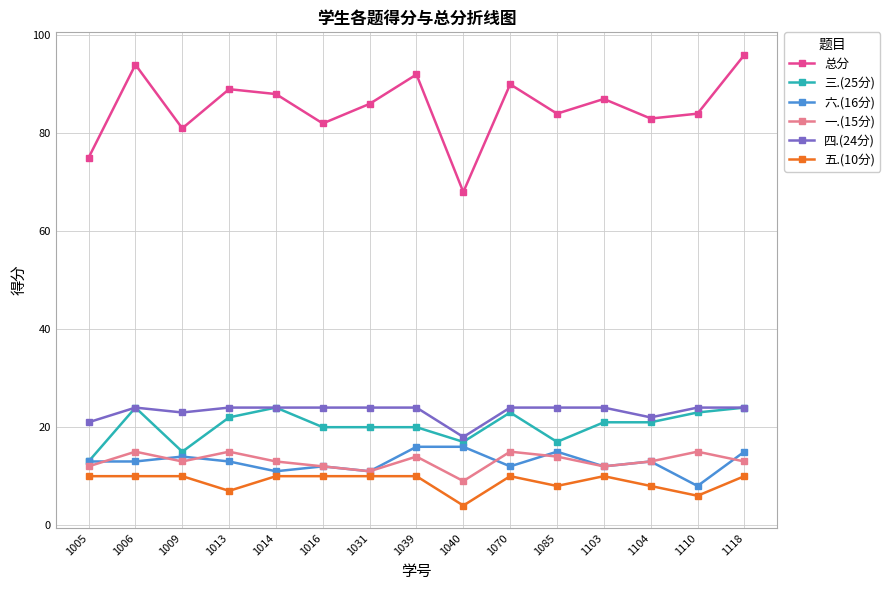

What is the spread (max minus min) of values at 1070?

80